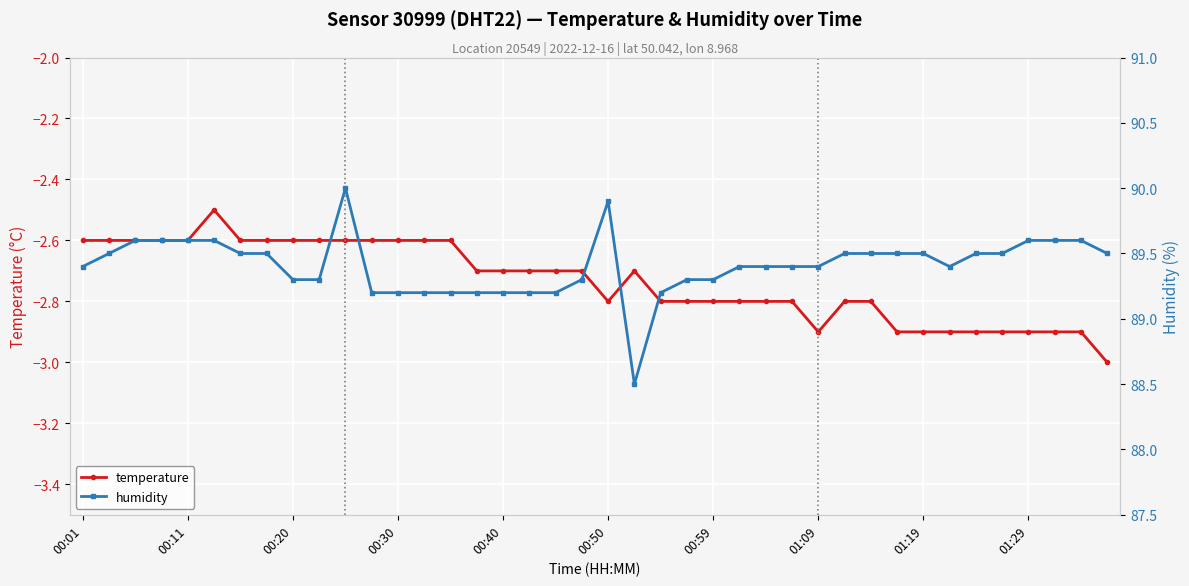

In humidity, how many points are lower than both neighbors (excluding endpoints)?

2